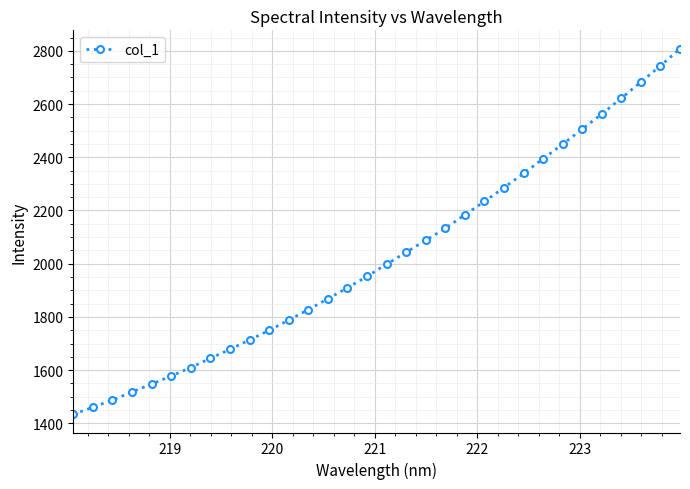

What is the average value?

2026.3